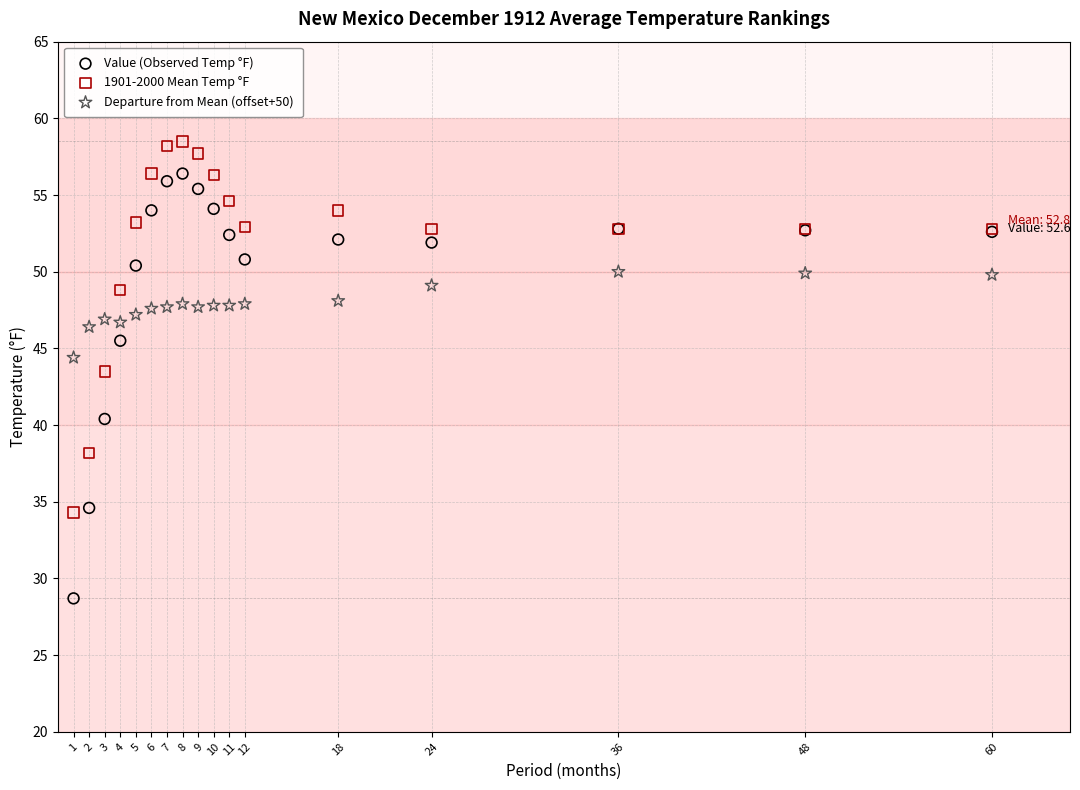

Which series has the largest Y range (max minus min)?

Value (Observed Temp °F)